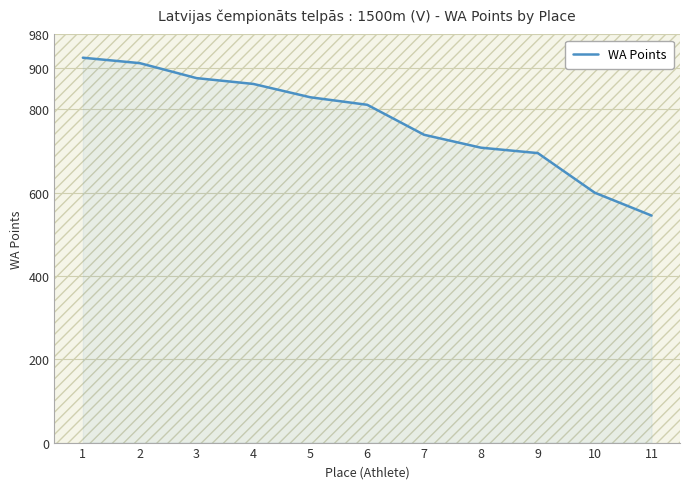

Reading left to right, what are all the values shown in this chart?

924	911	875	861	829	811	739	708	695	600	545